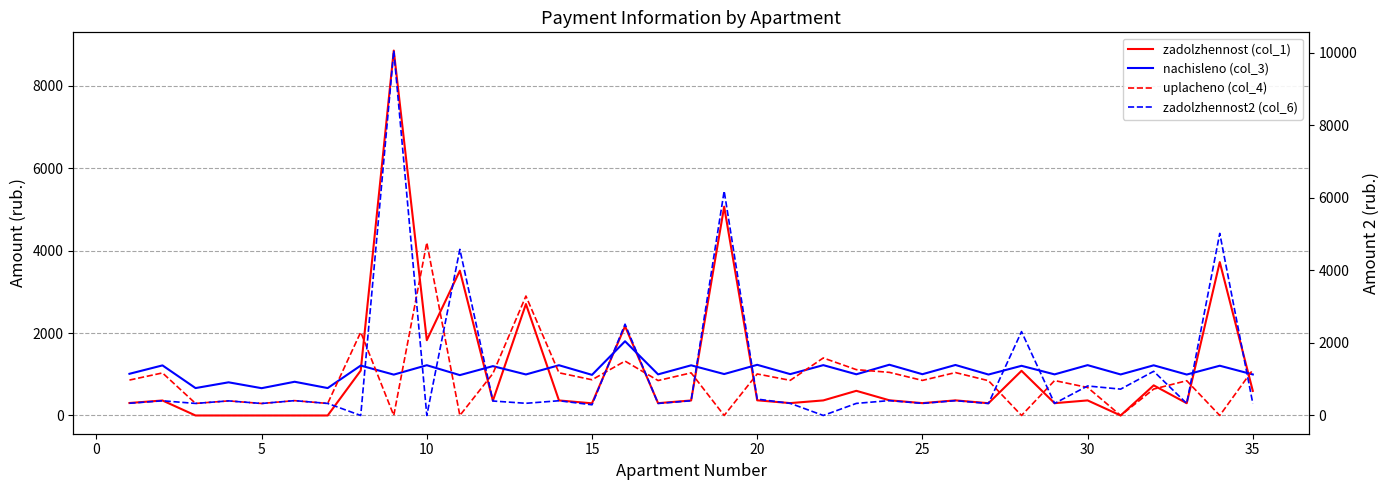

How many interior local valleys does the zadolzhennost (col_1) series have?

10